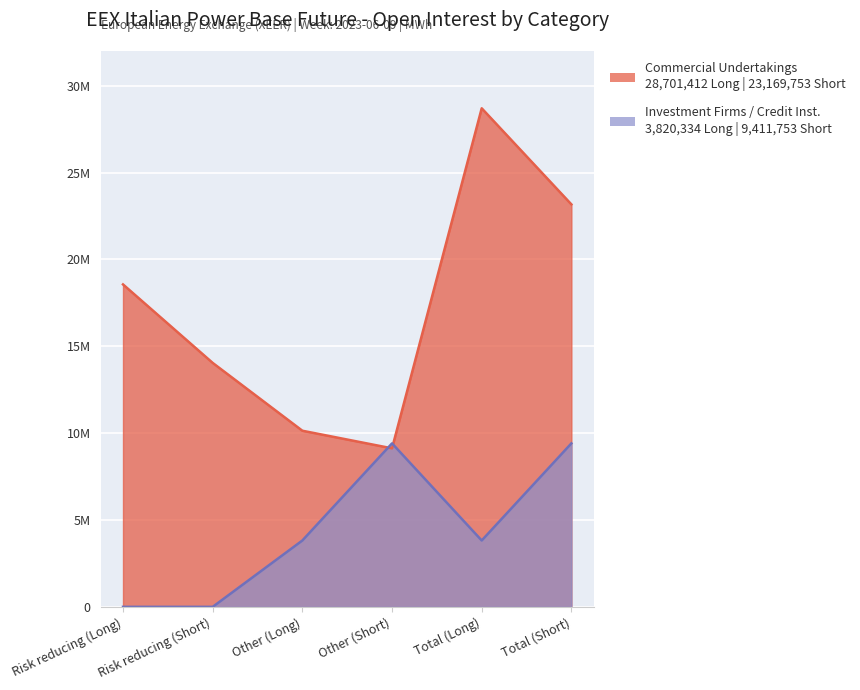

Rank the series at Total (Short) from highest to lowest value.

Commercial Undertakings, Investment Firms or credit institutions